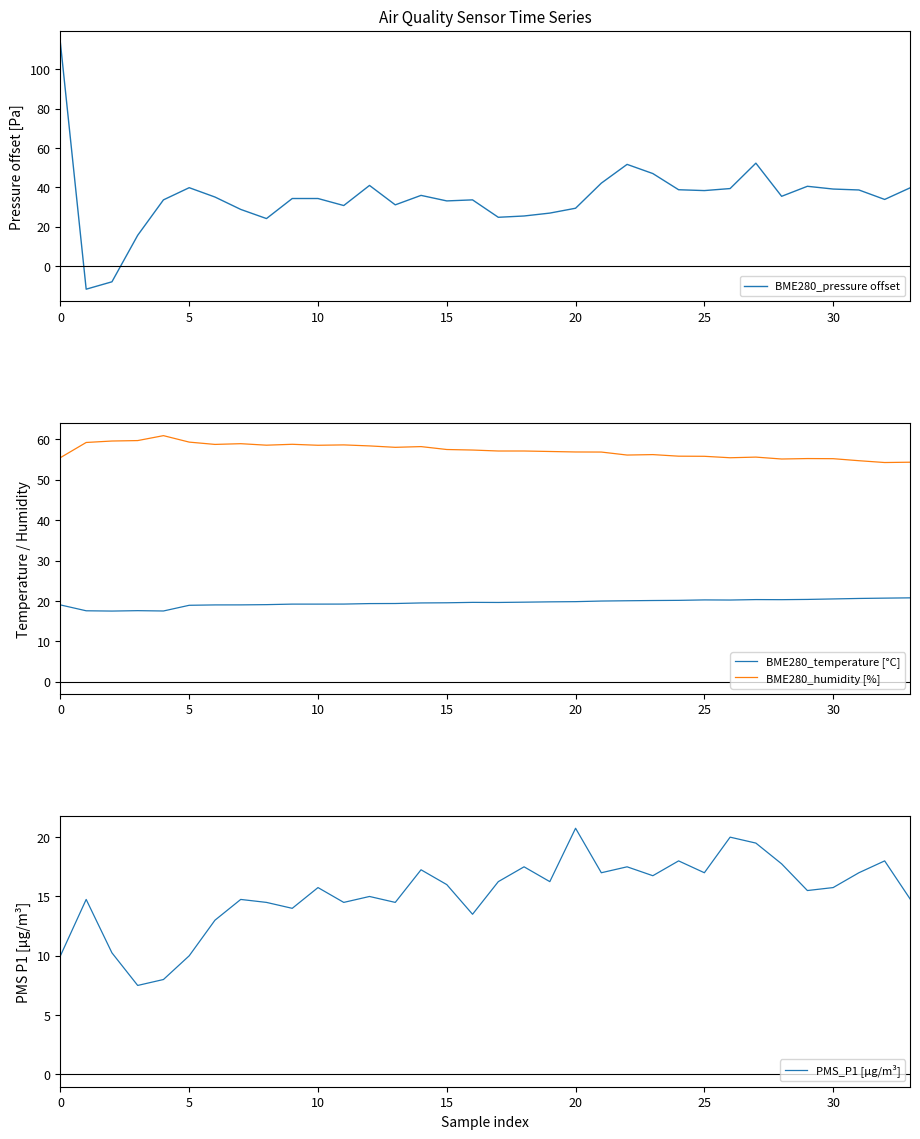

How many intersections are there between PMS_P1 [µg/m³] and BME280_temperature [°C]?

2